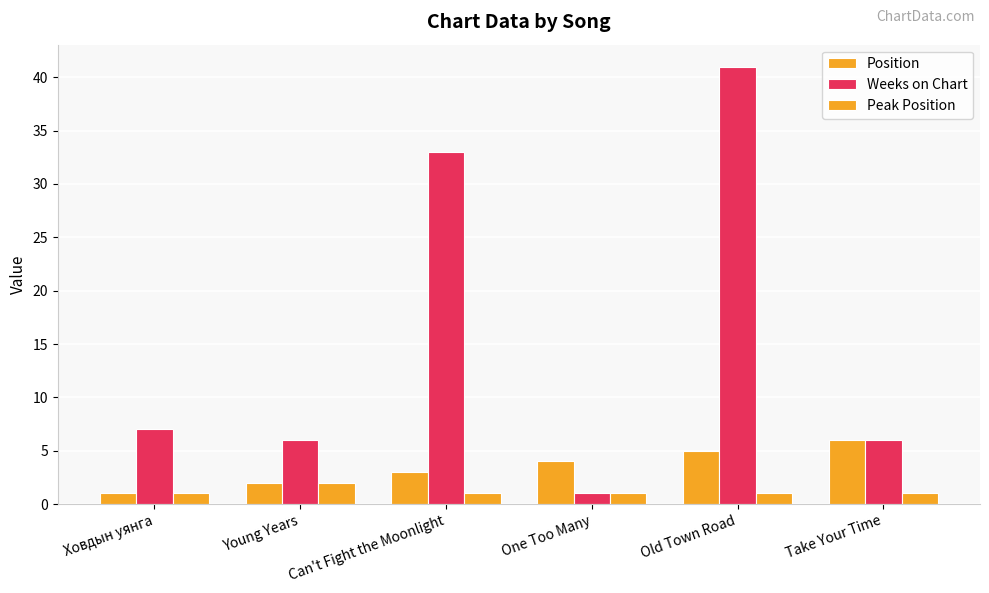

How many values in the Position series are below 4?

3